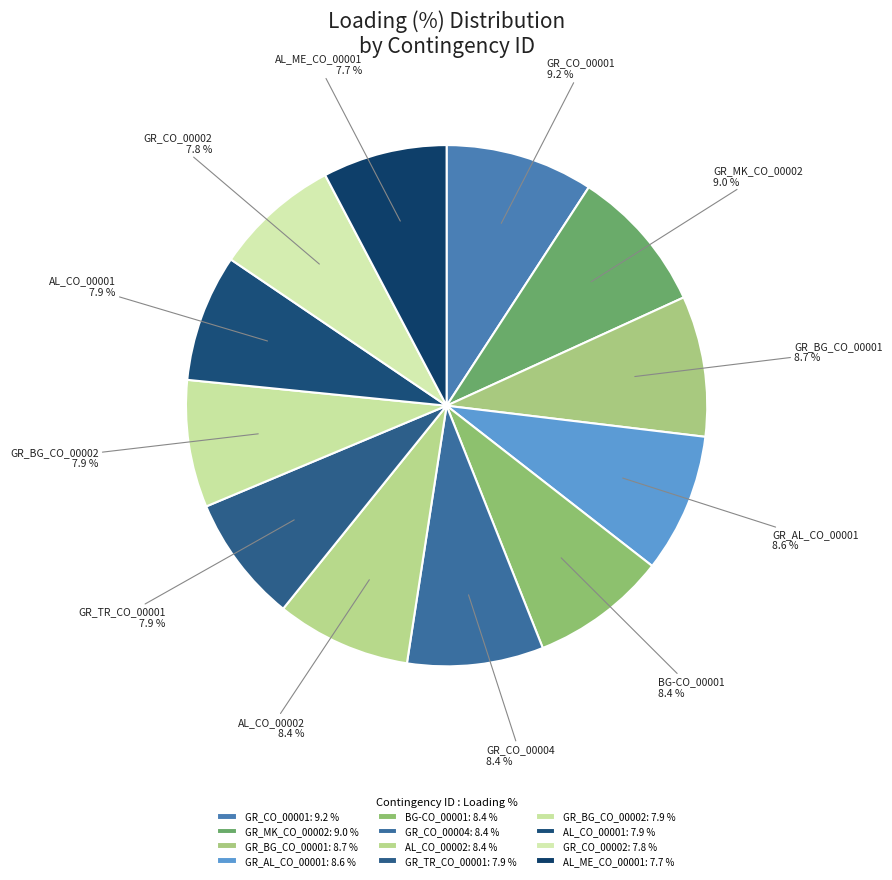

Which has a higher value, GR_CO_00002 or GR_MK_CO_00002?

GR_MK_CO_00002